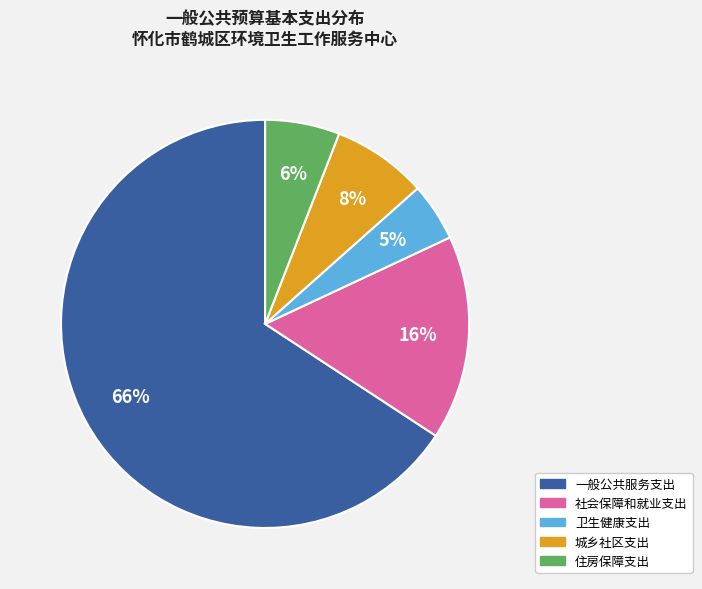

Which category has the biggest portion of the pie?

一般公共服务支出